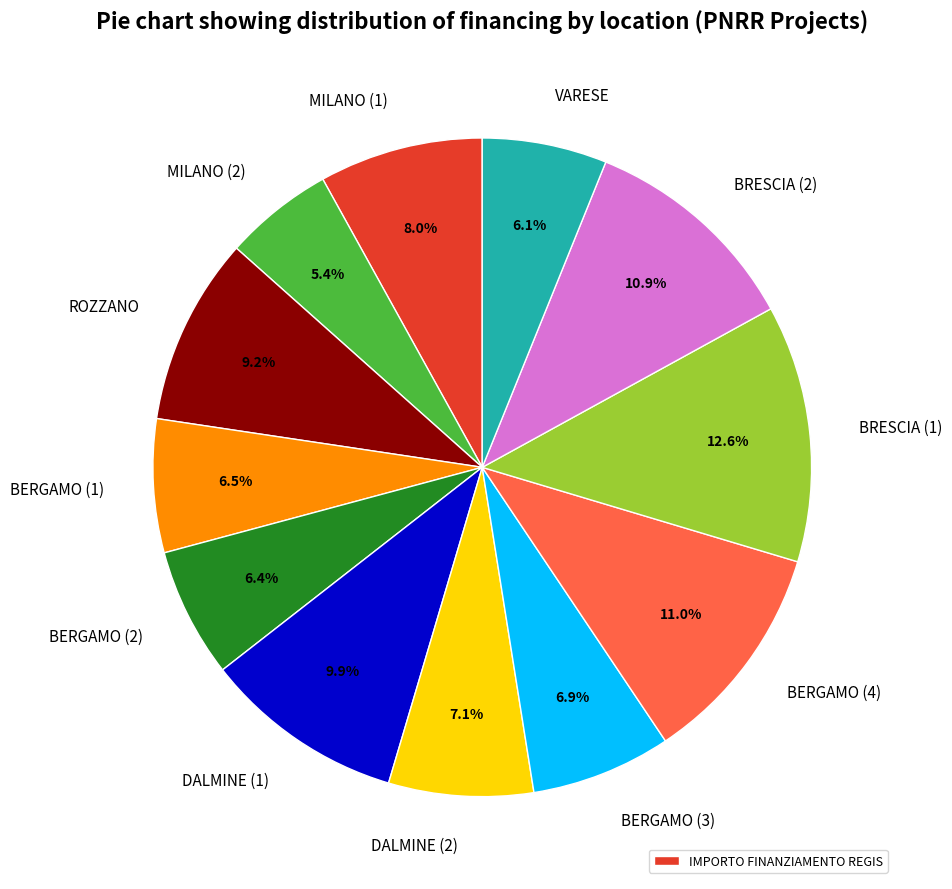

Is there a majority slice in this chart?

No